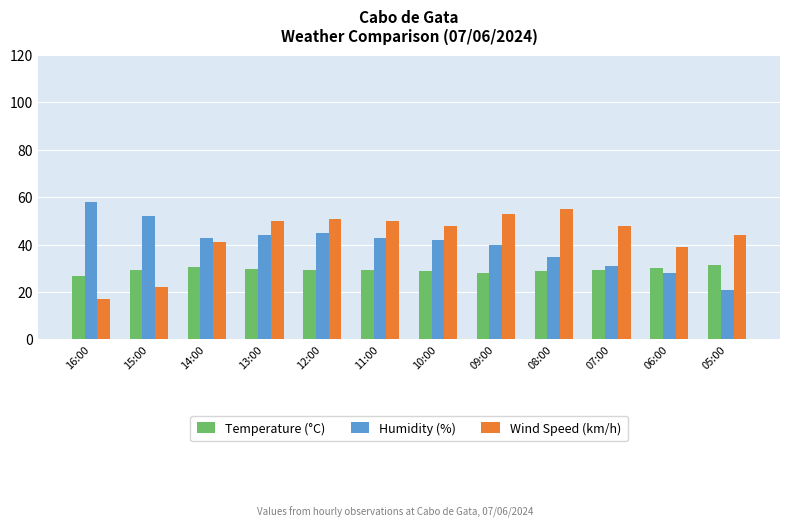

What is the difference between the highest and lowest values at 11:00?

20.8